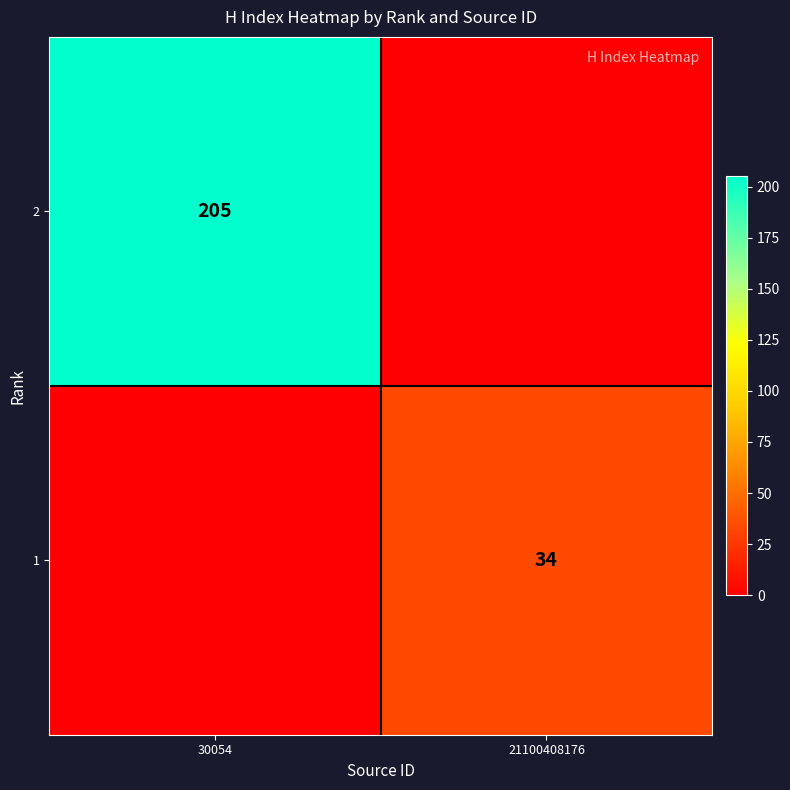

At which category is the sum across all series the highest?

30054